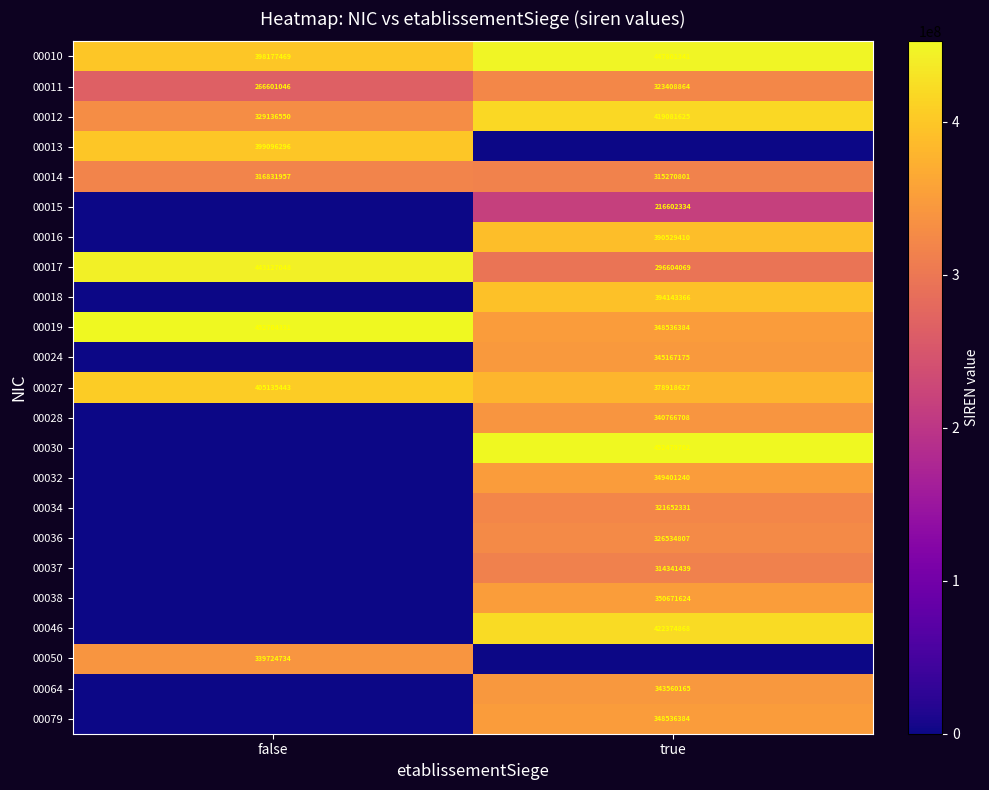

Where is 00010 nearest to the value 422989405?

false